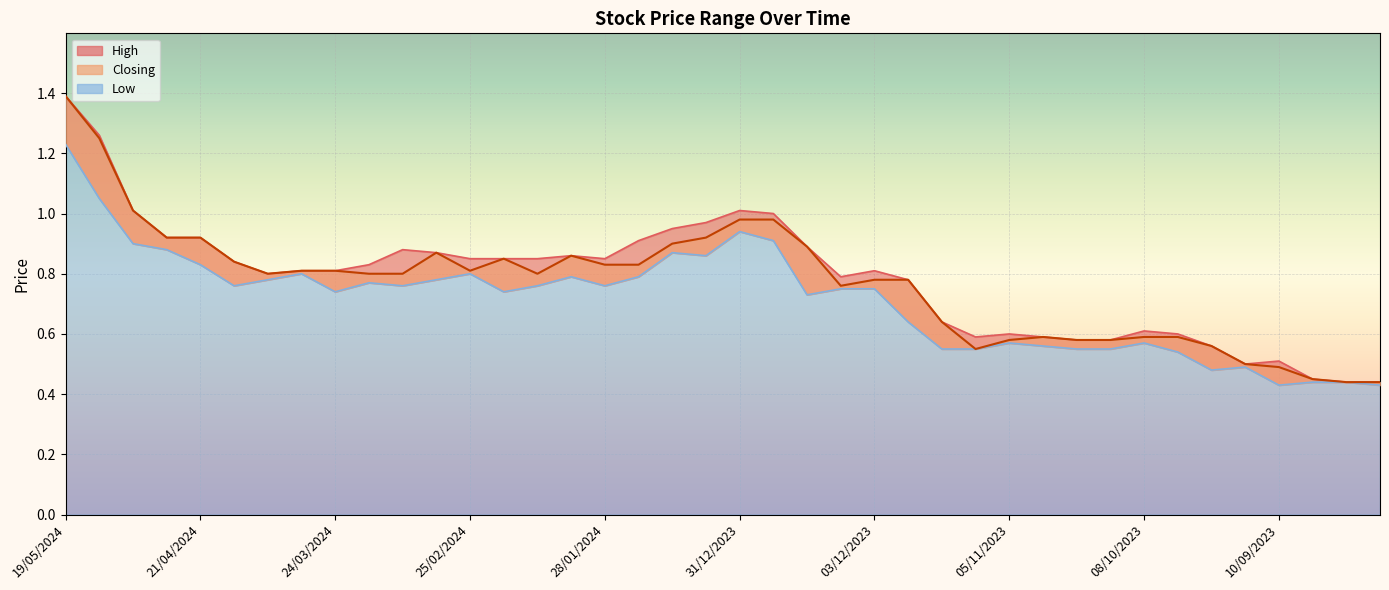

Is the value of Low at 05/05/2024 greater than the value of High at 25/02/2024?

Yes